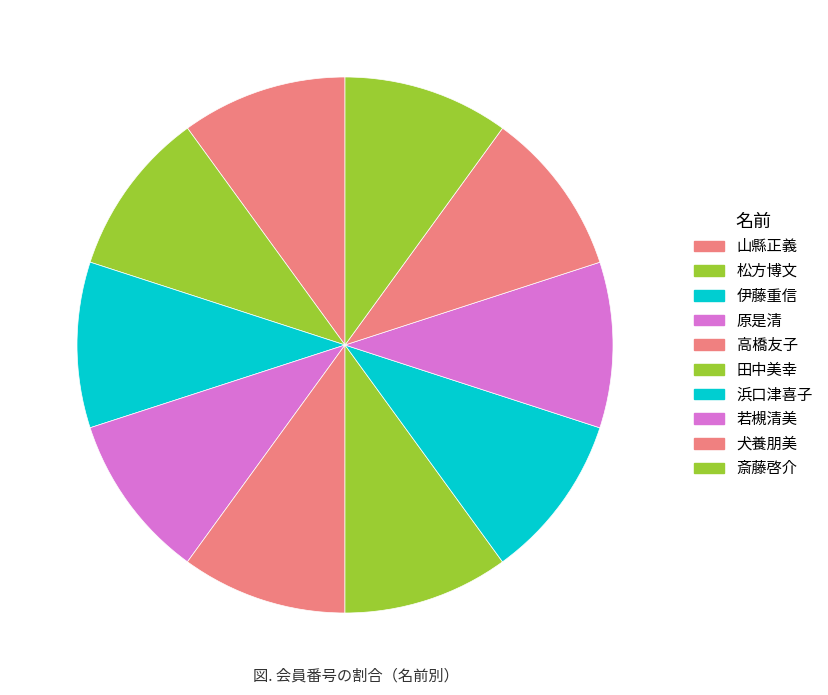

To the nearest percent, what is the combined percentage of 原是清 and 高橋友子?

20%